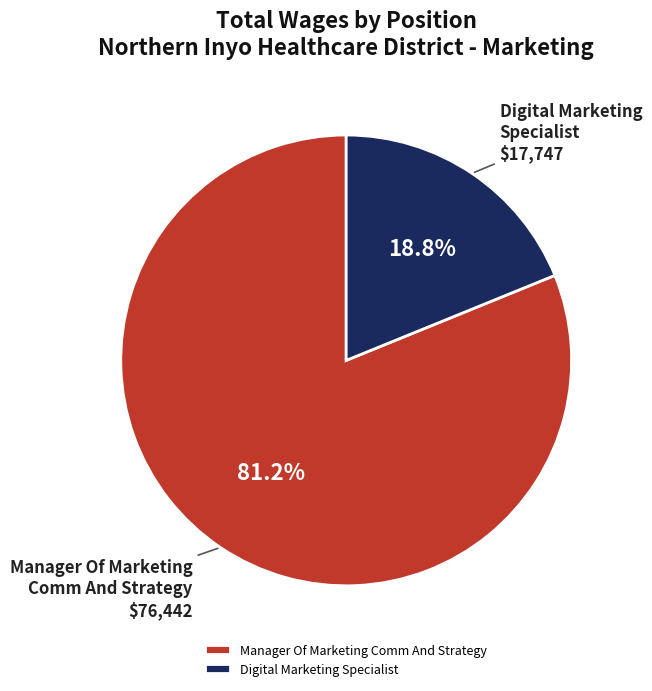

Rank the categories by value from highest to lowest.

Manager Of Marketing Comm And Strategy, Digital Marketing Specialist